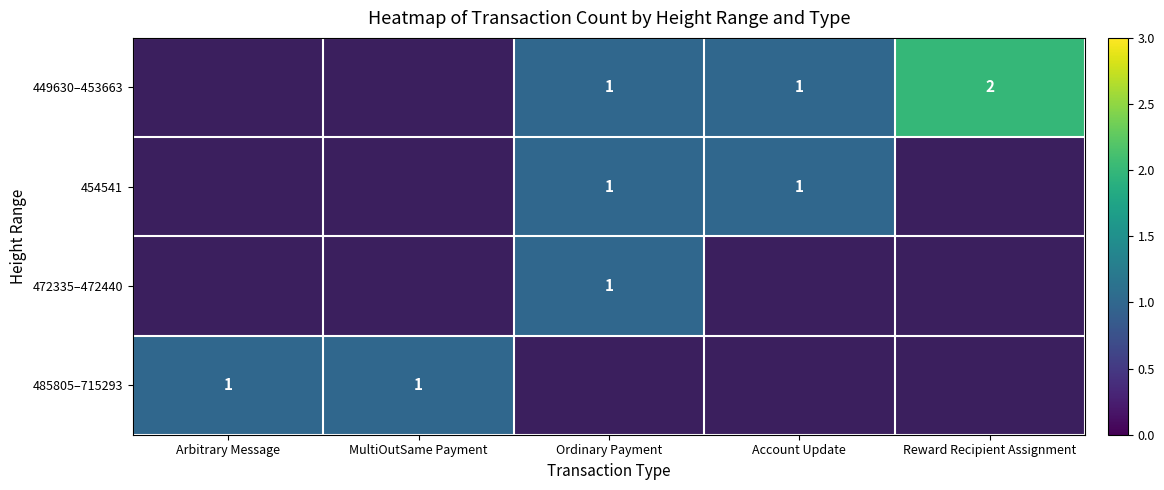

The 454541 series shows 2 at Ordinary Payment. True or false?

False